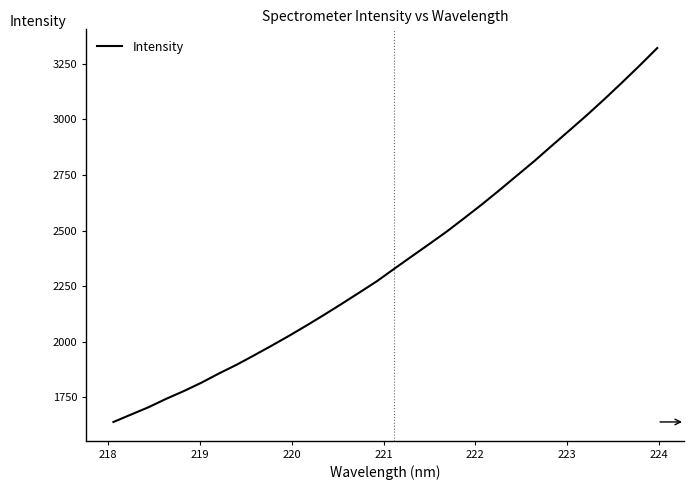

What is the difference between the maximum and minimum values?

1680.3